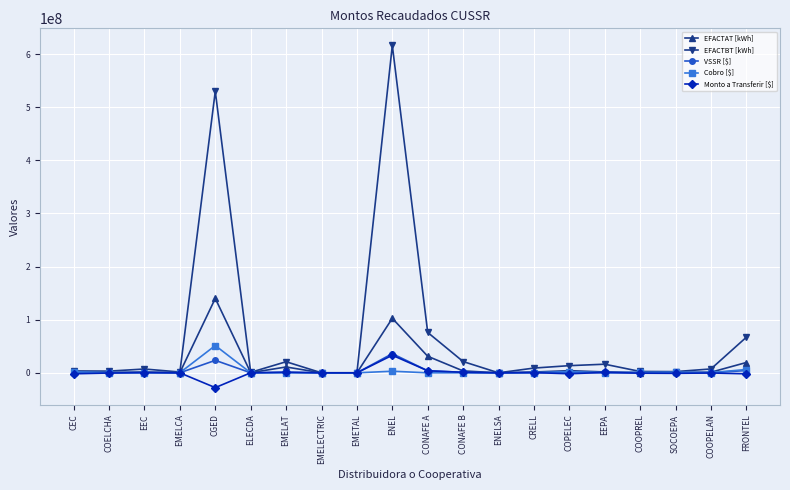

Which category has the lowest value in the Monto a Transferir [$] series?

CGED